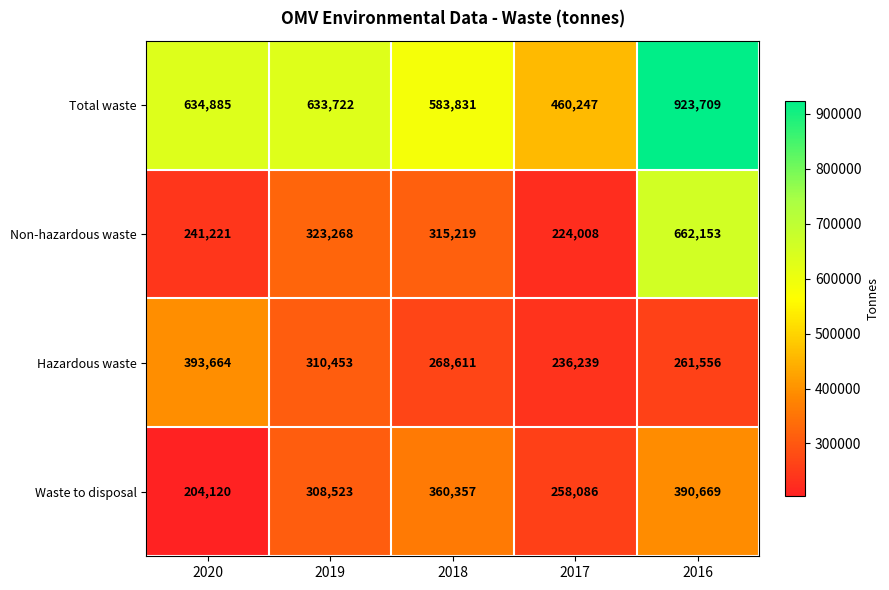

Is it true that Non-hazardous waste equals 662153 at 2016?

True